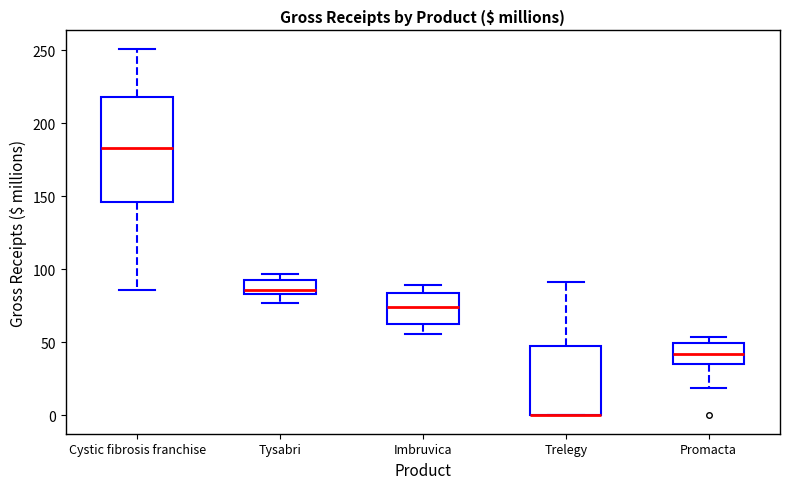

Comparing the boxes themselves (not the whiskers), which one is the tallest?

Cystic fibrosis franchise